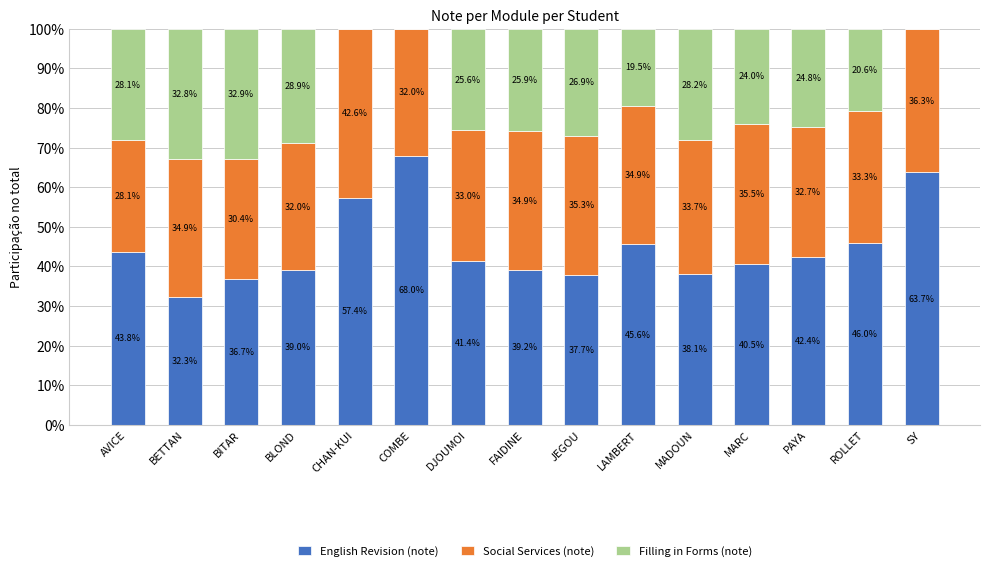

What is the total value across all series at BITAR?

100.0